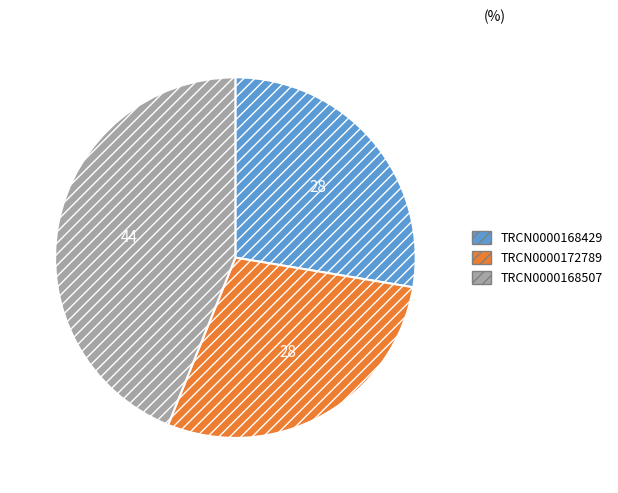

Between TRCN0000168429 and TRCN0000172789, which is larger?

TRCN0000172789